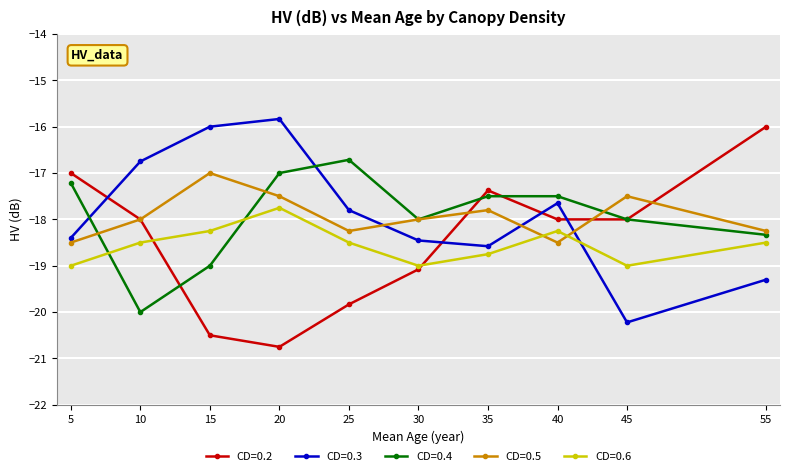

At which label is CD=0.5 closest to -17?

15